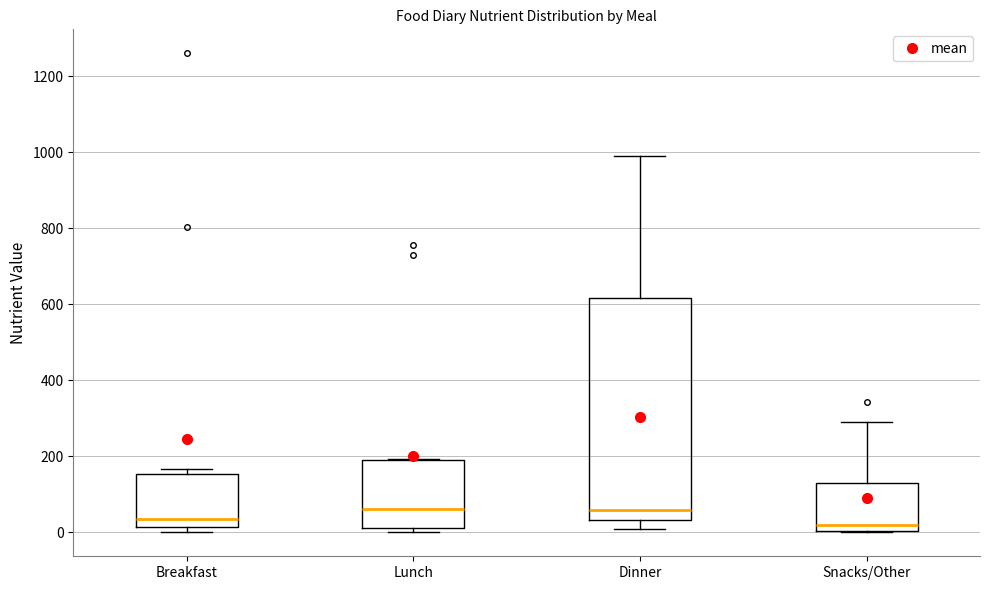

Reading left to right, transcribe this box plot: for each box, give where its median line is, the range the box spans, and where its two whiskers end, as read against the y-axis. The values are not printed on the chart, so give them approximately, as read against the axis.

Breakfast: median 40, box 20 to 160, whiskers 0 to 160 (just above the box's upper edge)
Lunch: median 60, box 20 to 200, whiskers 0 to 200
Dinner: median 60, box 40 to 620, whiskers 0 to 1000
Snacks/Other: median 20, box 0 to 140, whiskers 0 to 280